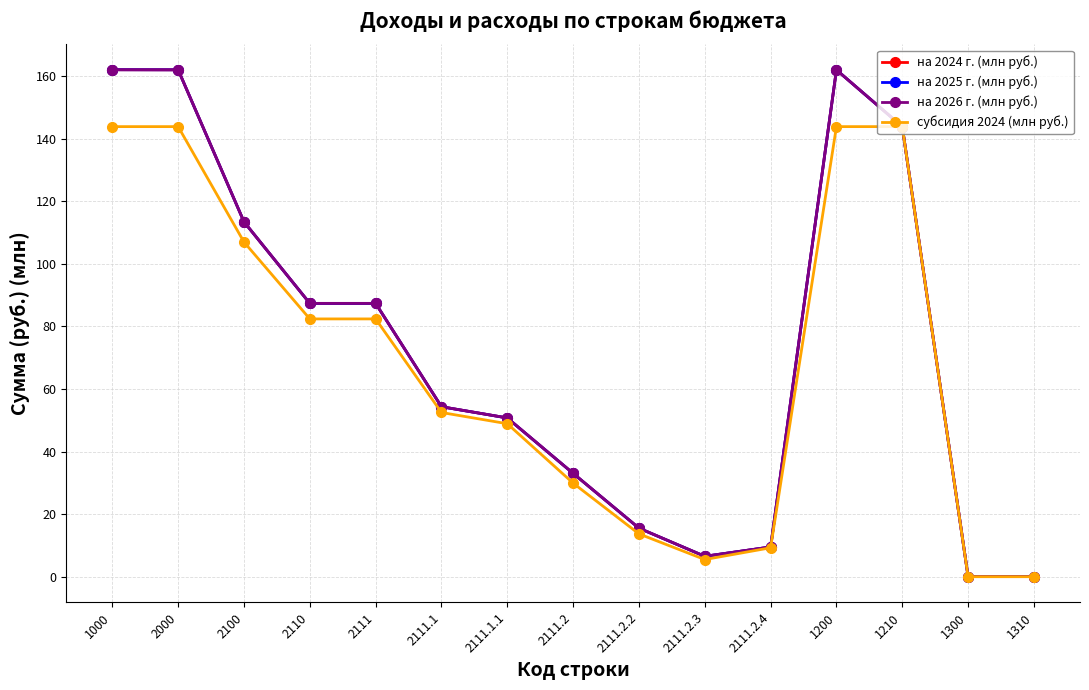

At how many categories does at least one series exceed 83?

7